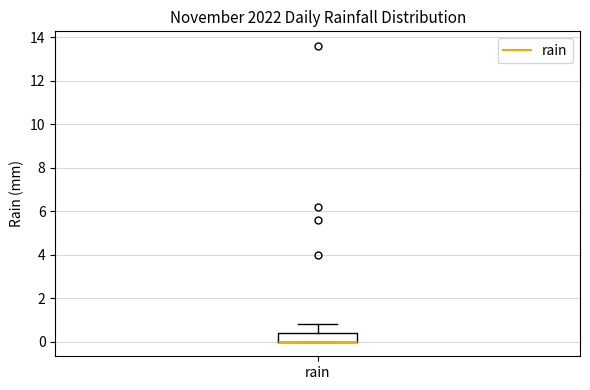

Where is the upper edge of the box for rain on the y-axis? The values are not printed on the chart, so give them approximately, as read against the axis.

0.4